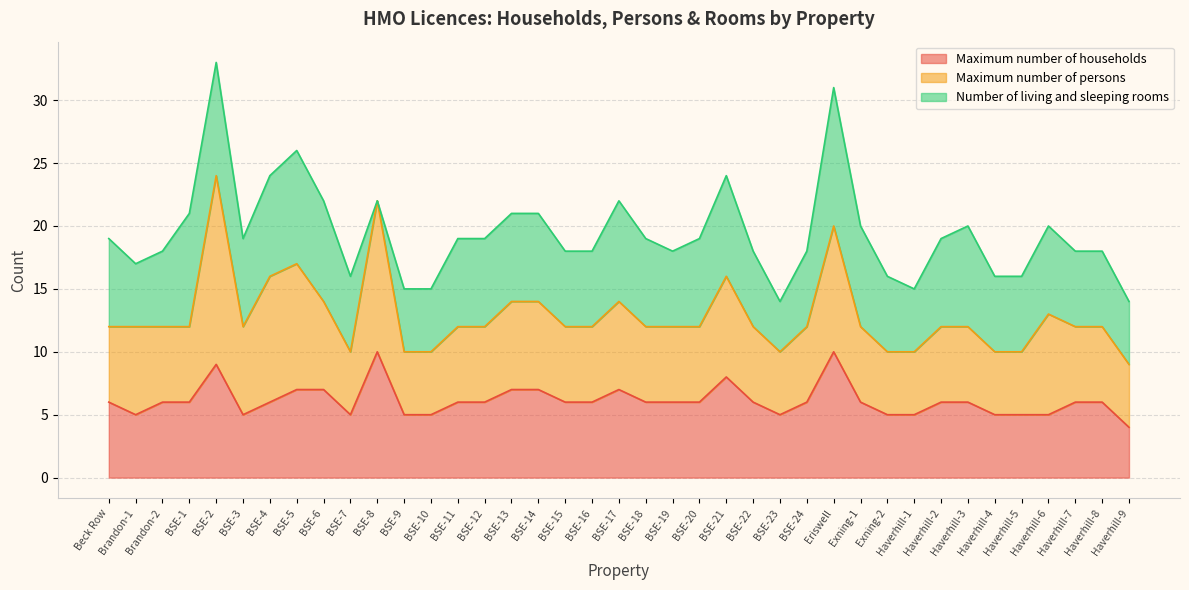

What is the highest value of the Maximum number of households series?

10